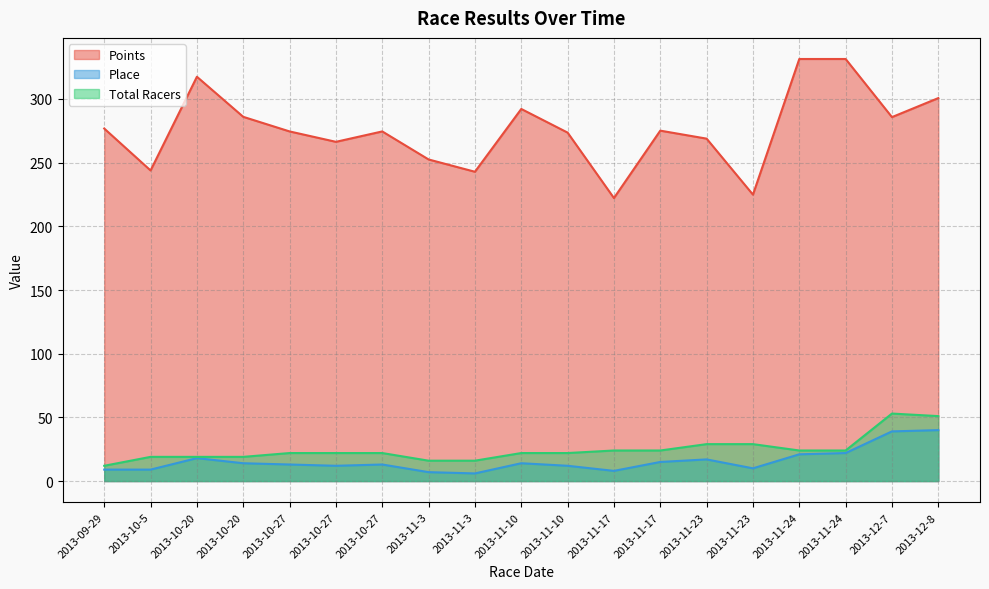

What is the total value across all series at 2013-10-27?

309.5